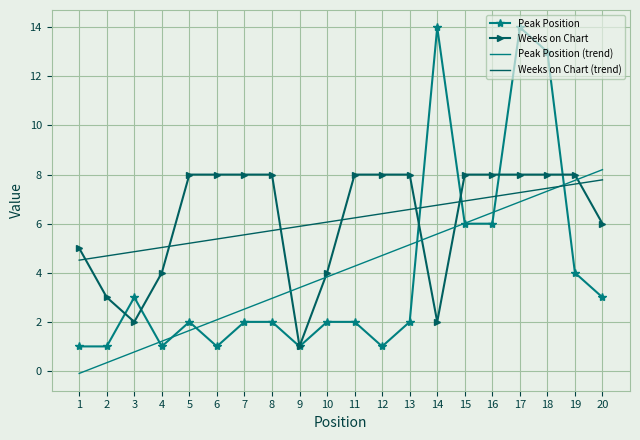

Reading left to right, transcribe all the data shown in this chart.

Peak Position: 1=1.0	2=1.0	3=3.0	4=1.0	5=2.0	6=1.0	7=2.0	8=2.0	9=1.0	10=2.0	11=2.0	12=1.0	13=2.0	14=14.0	15=6.0	16=6.0	17=14.0	18=13.0	19=4.0	20=3.0
Weeks on Chart: 1=5.0	2=3.0	3=2.0	4=4.0	5=8.0	6=8.0	7=8.0	8=8.0	9=1.0	10=4.0	11=8.0	12=8.0	13=8.0	14=2.0	15=8.0	16=8.0	17=8.0	18=8.0	19=8.0	20=6.0
Peak Position (trend): 1=-0.1	2=0.3	3=0.8	4=1.2	5=1.6	6=2.1	7=2.5	8=3.0	9=3.4	10=3.8	11=4.3	12=4.7	13=5.1	14=5.6	15=6.0	16=6.5	17=6.9	18=7.3	19=7.8	20=8.2
Weeks on Chart (trend): 1=4.5	2=4.7	3=4.9	4=5.0	5=5.2	6=5.4	7=5.5	8=5.7	9=5.9	10=6.1	11=6.2	12=6.4	13=6.6	14=6.8	15=6.9	16=7.1	17=7.3	18=7.4	19=7.6	20=7.8